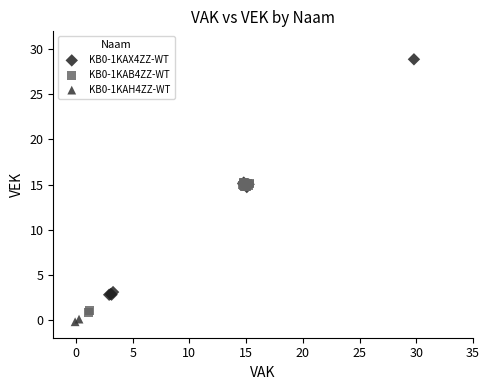

What are all the series names shown in the legend?

KB0-1KAX4ZZ-WT, KB0-1KAB4ZZ-WT, KB0-1KAH4ZZ-WT